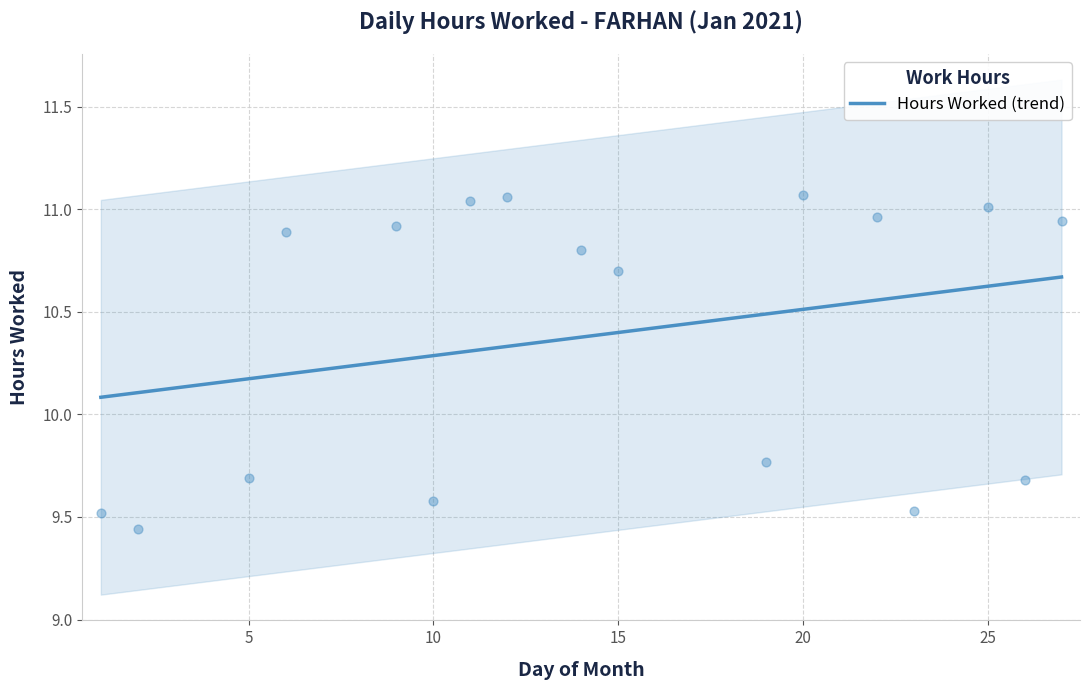

Approximately how many times larger is the value at 15 compared to 10?

1.1